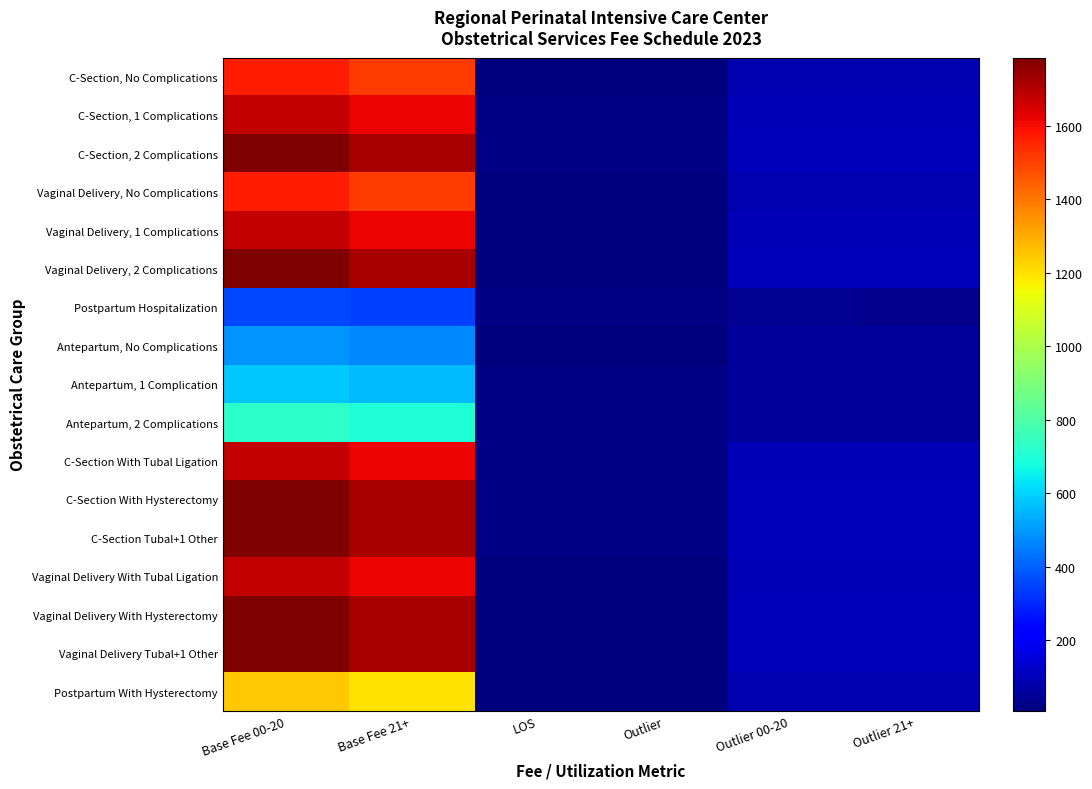

Which series has the largest range (max minus min)?

Vaginal Delivery, 2 Complications